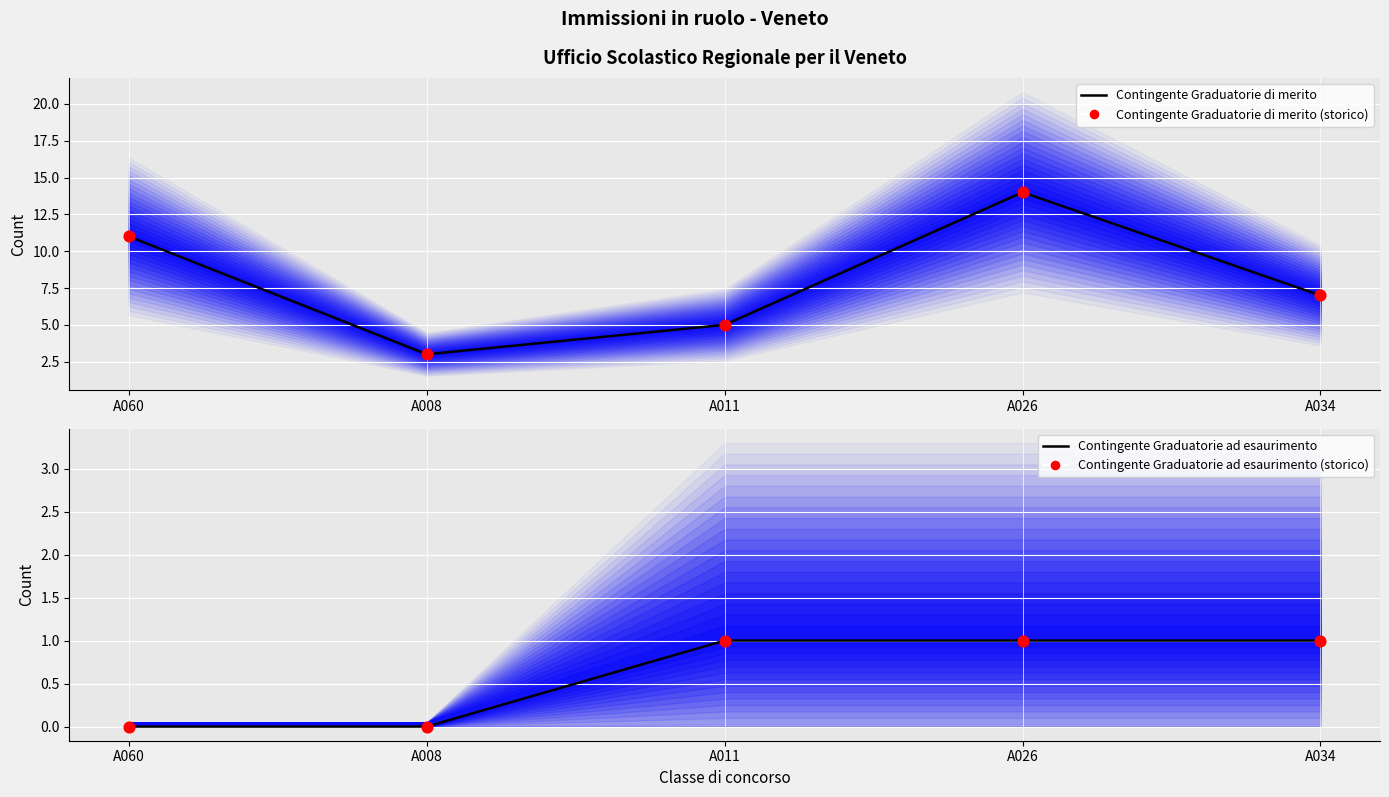

Which series reaches the minimum Y coordinate?

Contingente Graduatorie ad esaurimento